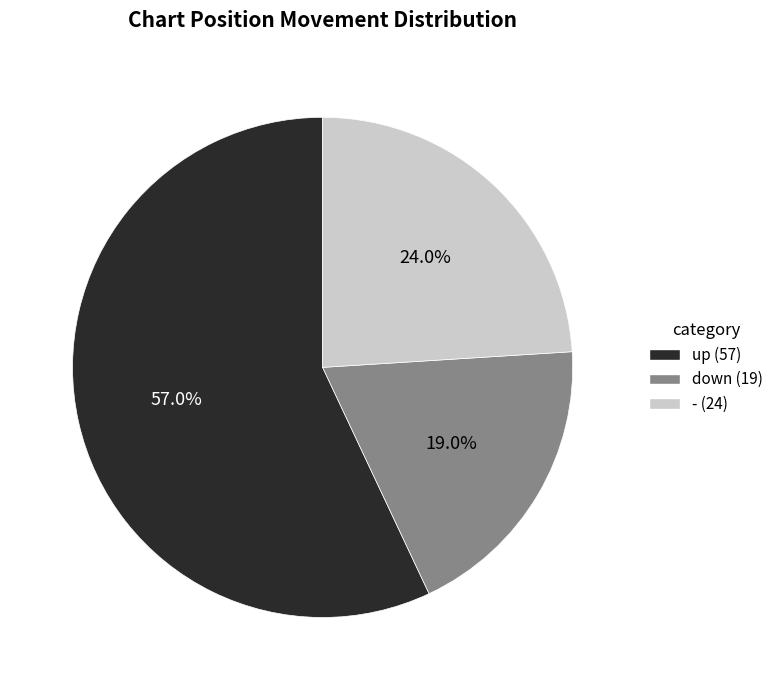

What is the majority slice?

up